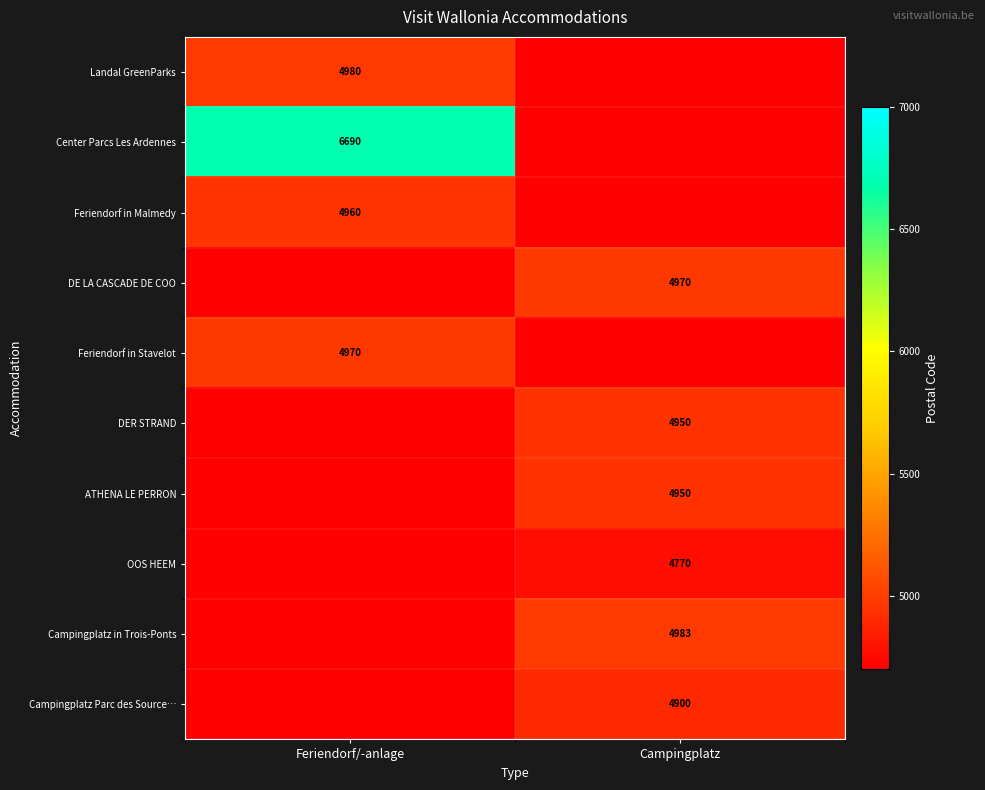

Which has a higher value, Feriendorf/-anlage or Campingplatz?

Feriendorf/-anlage